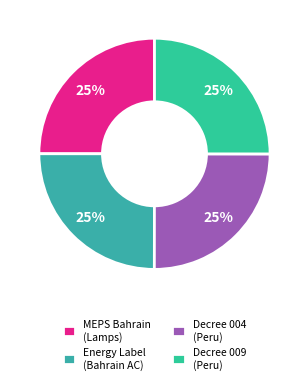

Count the number of slices in the pie.

4